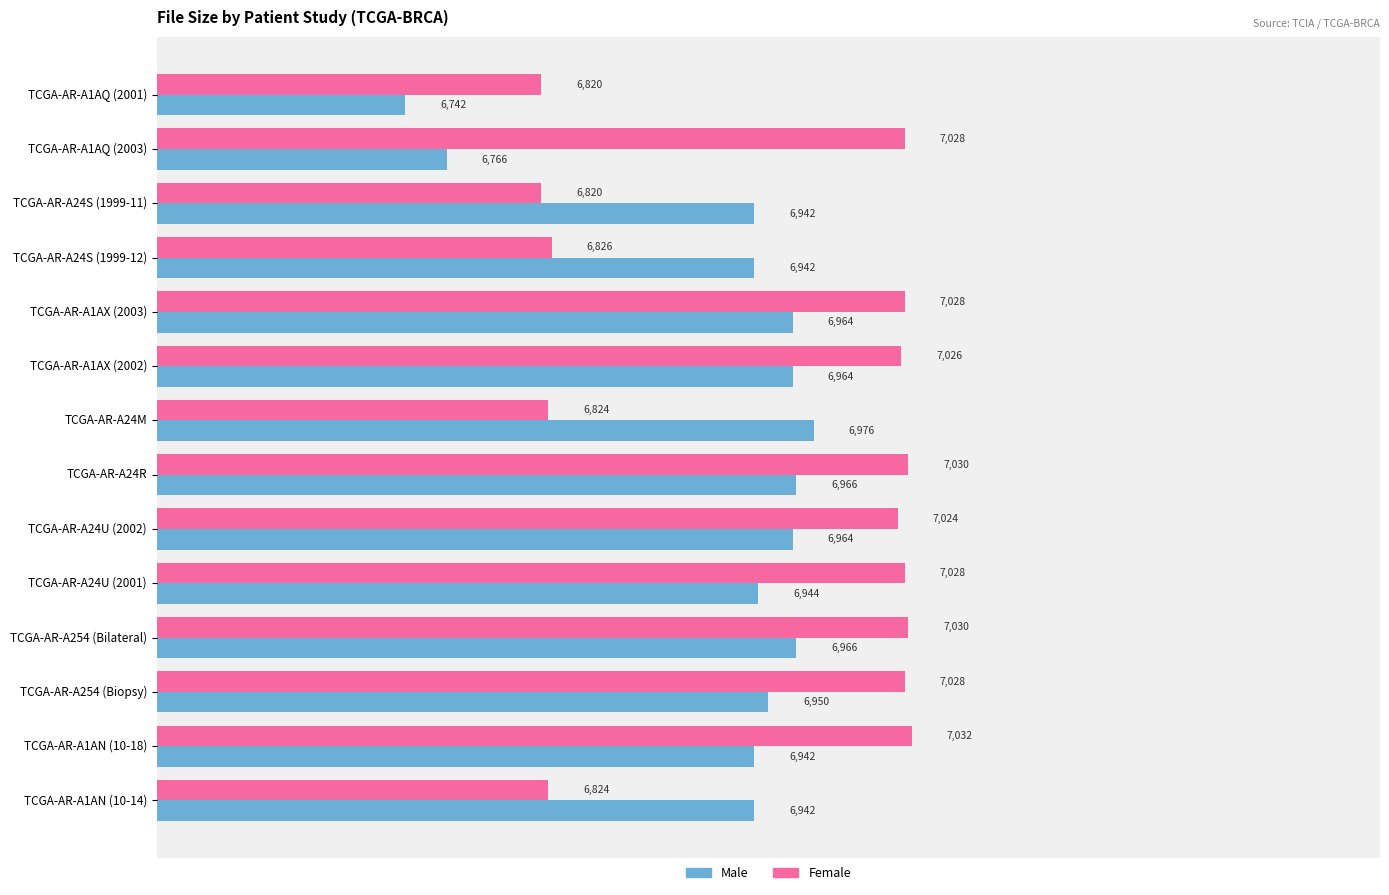

What is the maximum value for Female?

7032